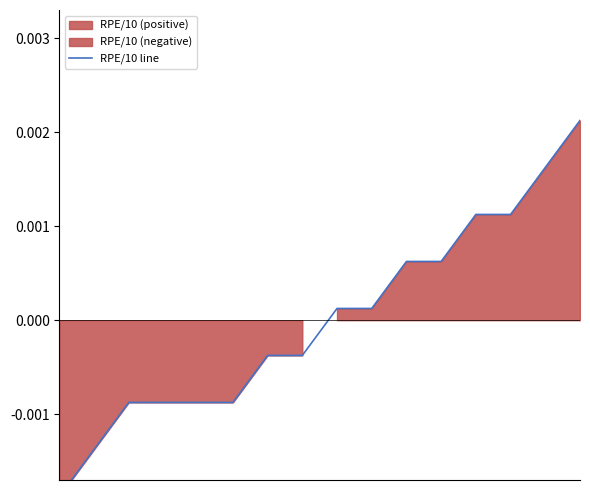

Which has a higher value, 10 or 2?

10